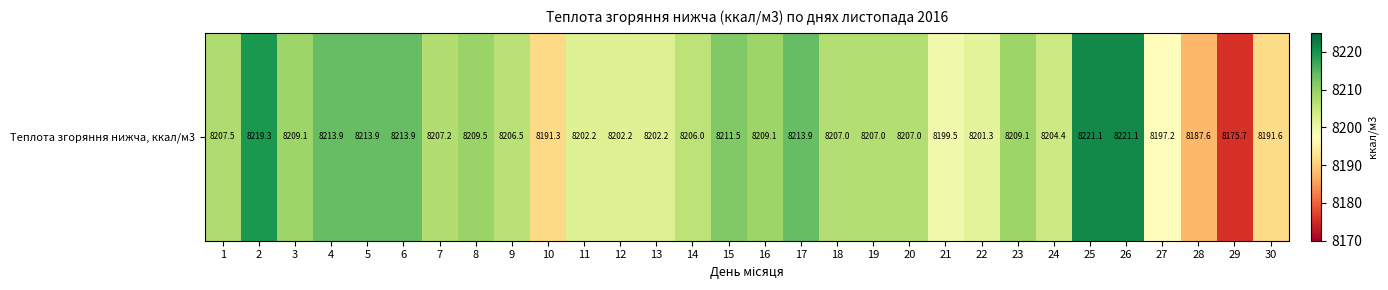

Reading left to right, extract all data points from this chart.

8207.5	8219.3	8209.1	8213.9	8213.9	8213.9	8207.2	8209.5	8206.5	8191.3	8202.2	8202.2	8202.2	8206.0	8211.5	8209.1	8213.9	8207.0	8207.0	8207.0	8199.5	8201.3	8209.1	8204.4	8221.1	8221.1	8197.2	8187.6	8175.7	8191.6